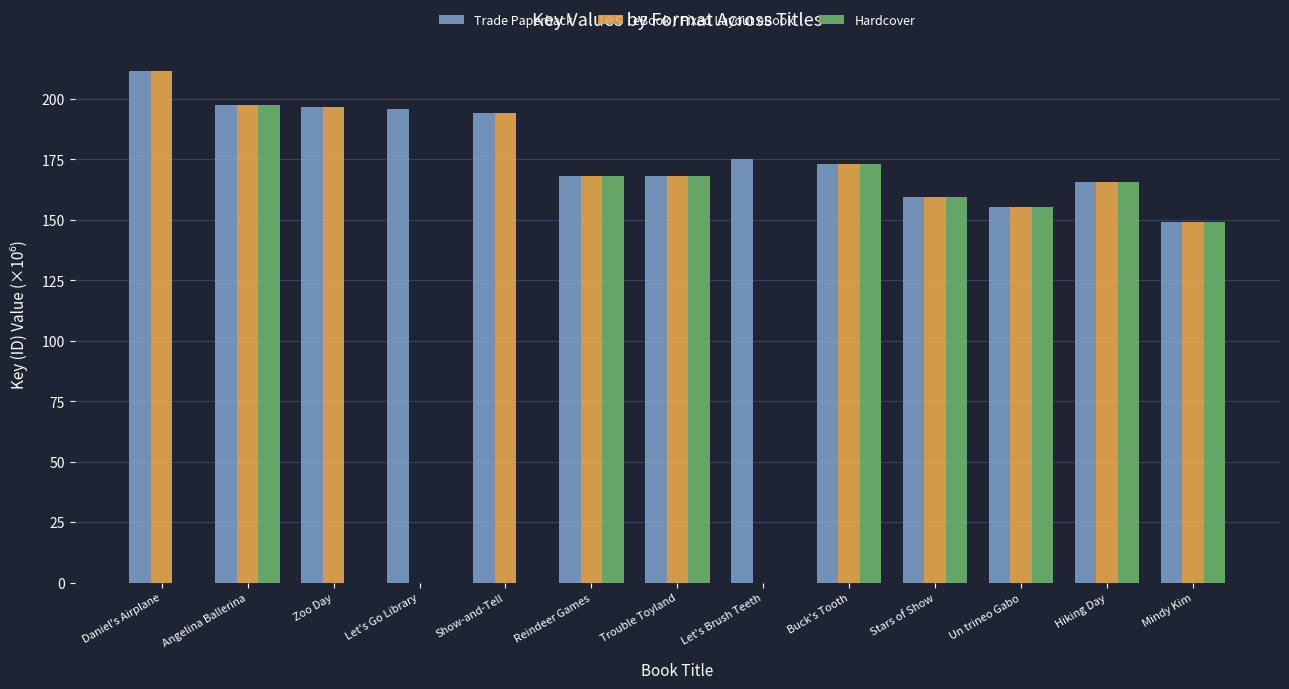

True or false: Hardcover has a value of 168.4 at Trouble Toyland.

True